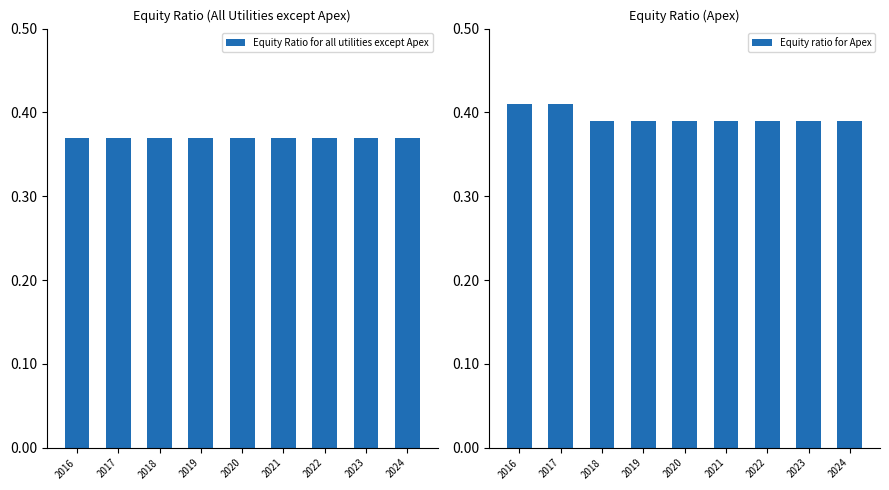

What is the value of the Equity ratio for Apex bar at the 6th from the left?

0.4